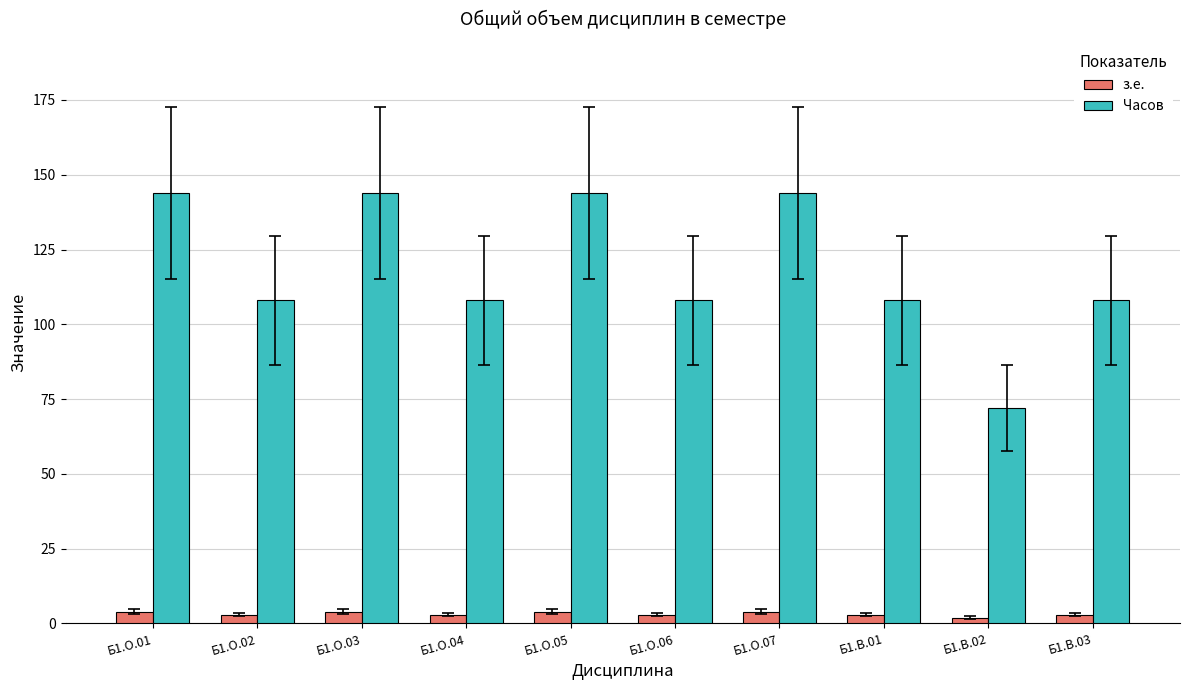

Which series changed the most between Б1.О.01 and Б1.О.04?

Часов